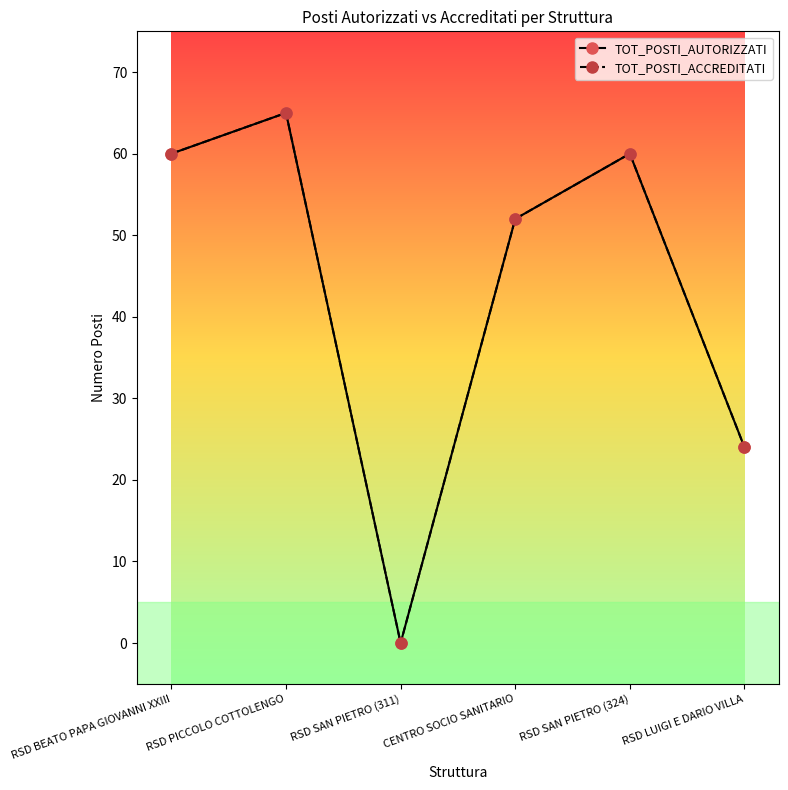

At which category does the chart reach its minimum across all series?

RSD SAN PIETRO (311)